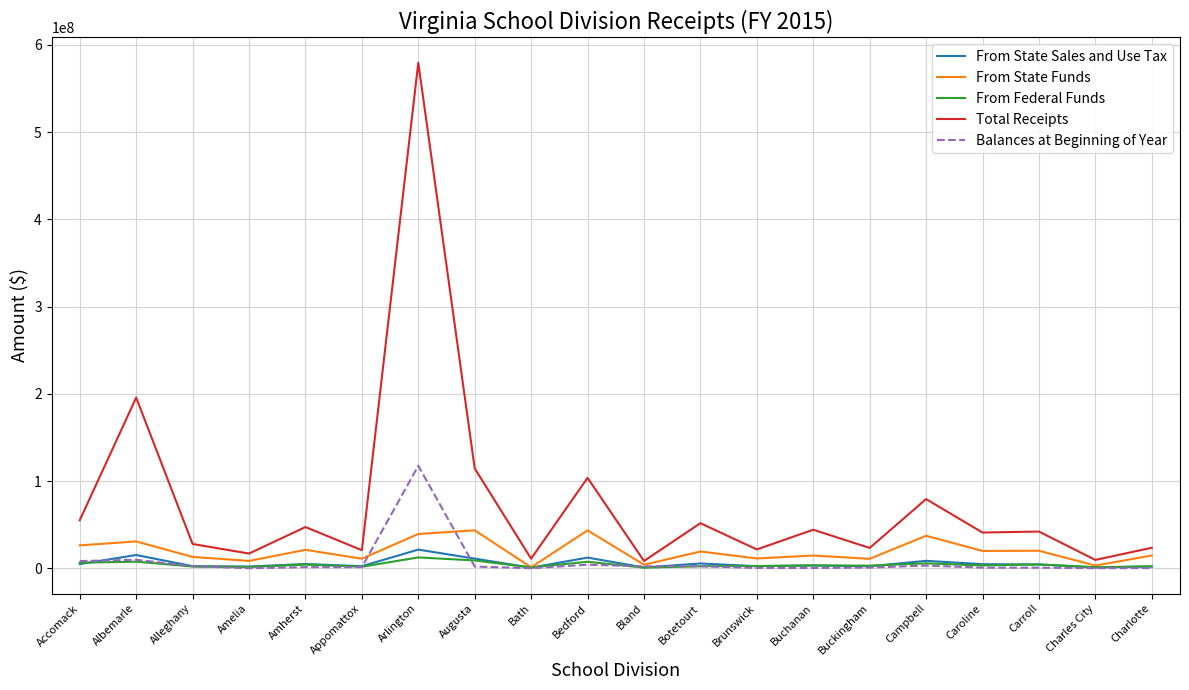

What is the lowest value of the From State Sales and Use Tax series?

617733.8